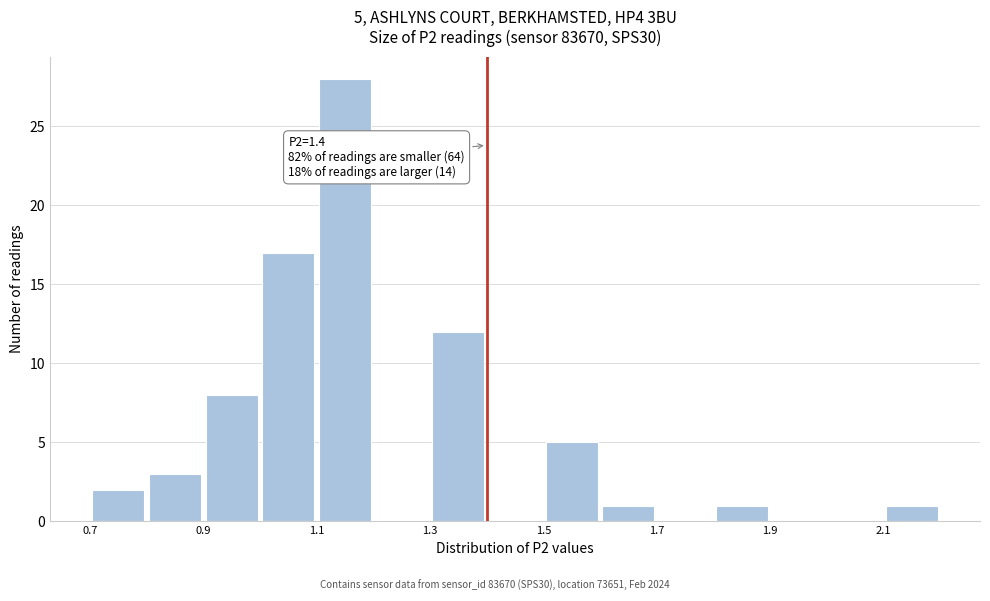

Which range on the x-axis has the tallest bar?

1.1 to 1.2